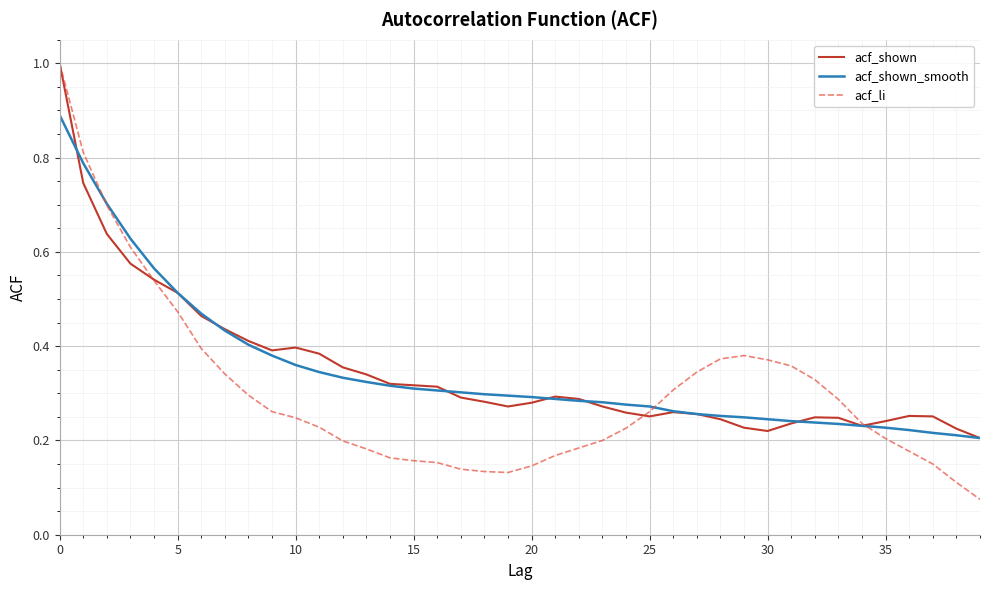

Which series has the largest range (max minus min)?

acf_li